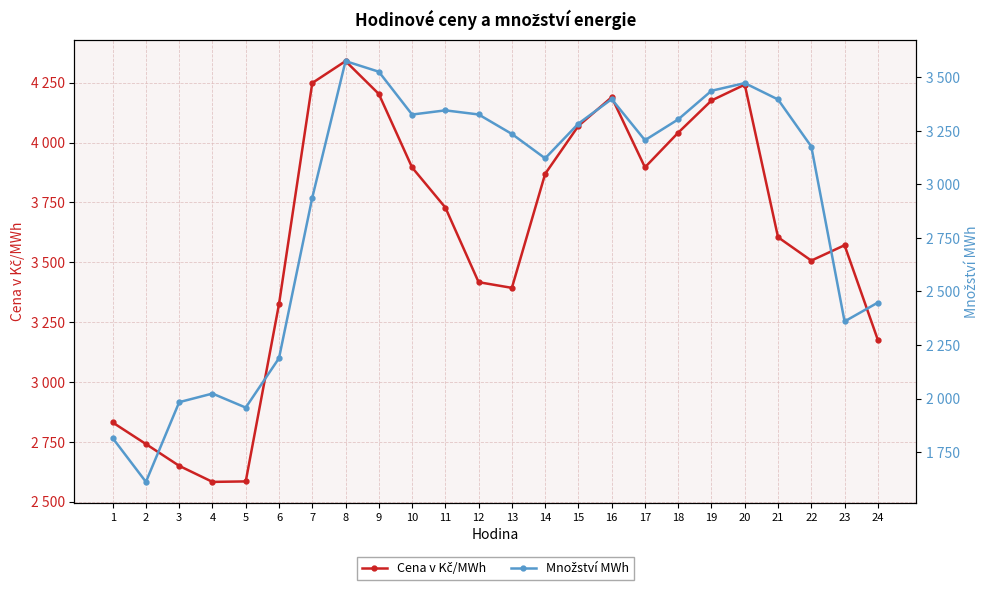

What are all the series names shown in the legend?

Cena v Kč/MWh, Množství MWh